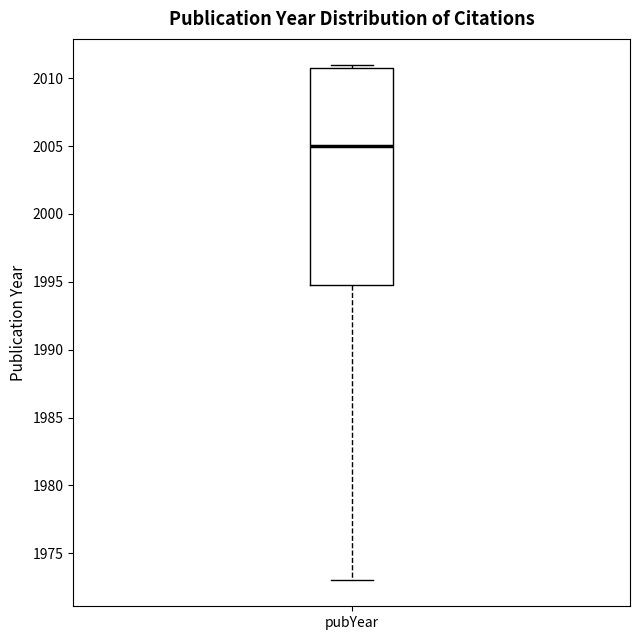

Transcribe this box plot: give where the median line is, the range the box spans, and where the two whiskers end, as read against the y-axis. The values are not printed on the chart, so give them approximately, as read against the axis.

median 2005, box 1995 to 2011, whiskers 1973 to 2011 (just above the box's upper edge)